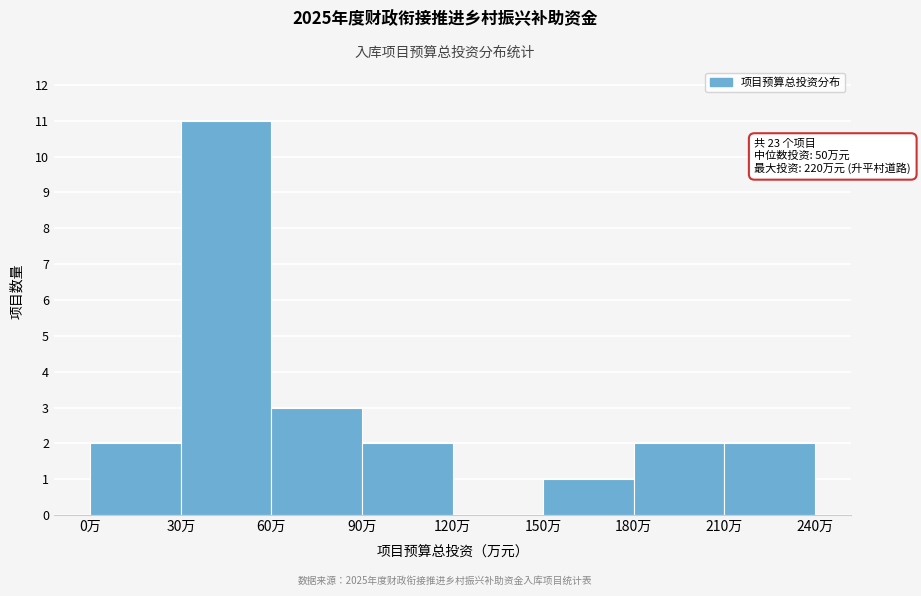

Over which range of the x-axis is the bar tallest?

30 to 60